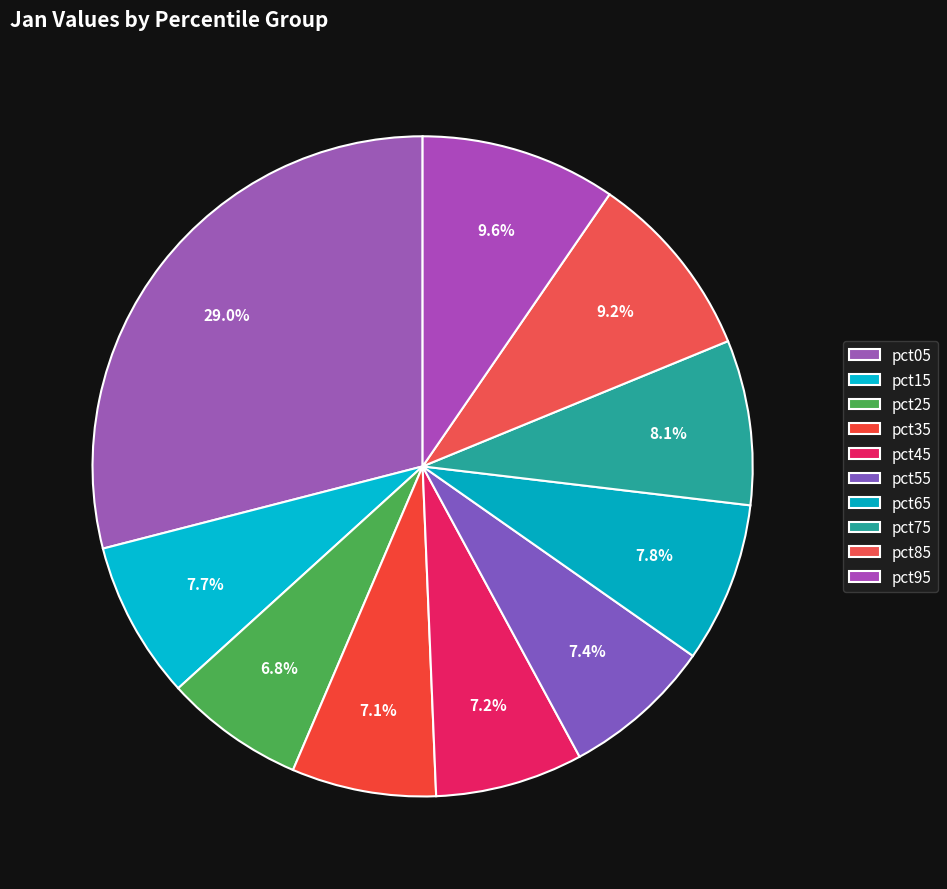

Which slice is the smallest?

pct25